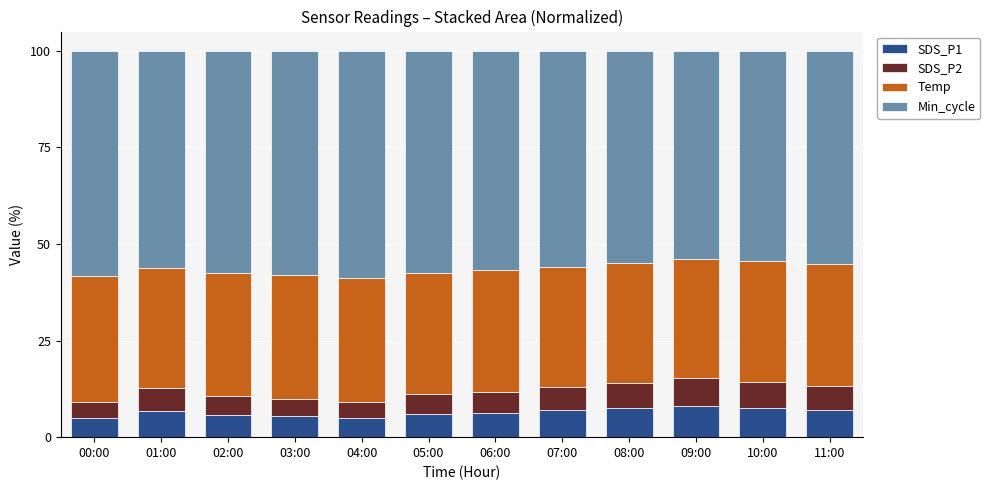

What is the average value of the SDS_P1 series?

6.4